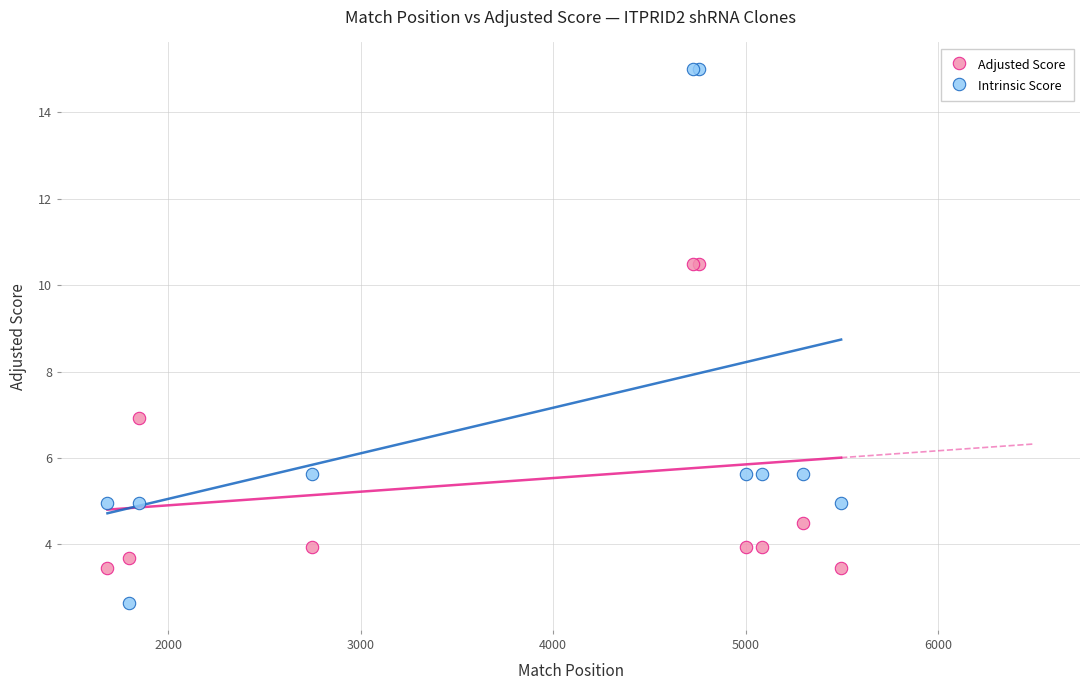

Which series reaches the maximum Y coordinate?

Intrinsic Score